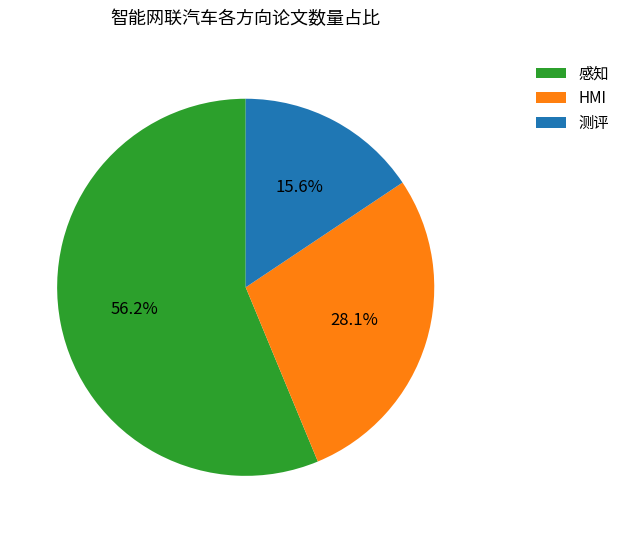

How many segments does this pie chart have?

3